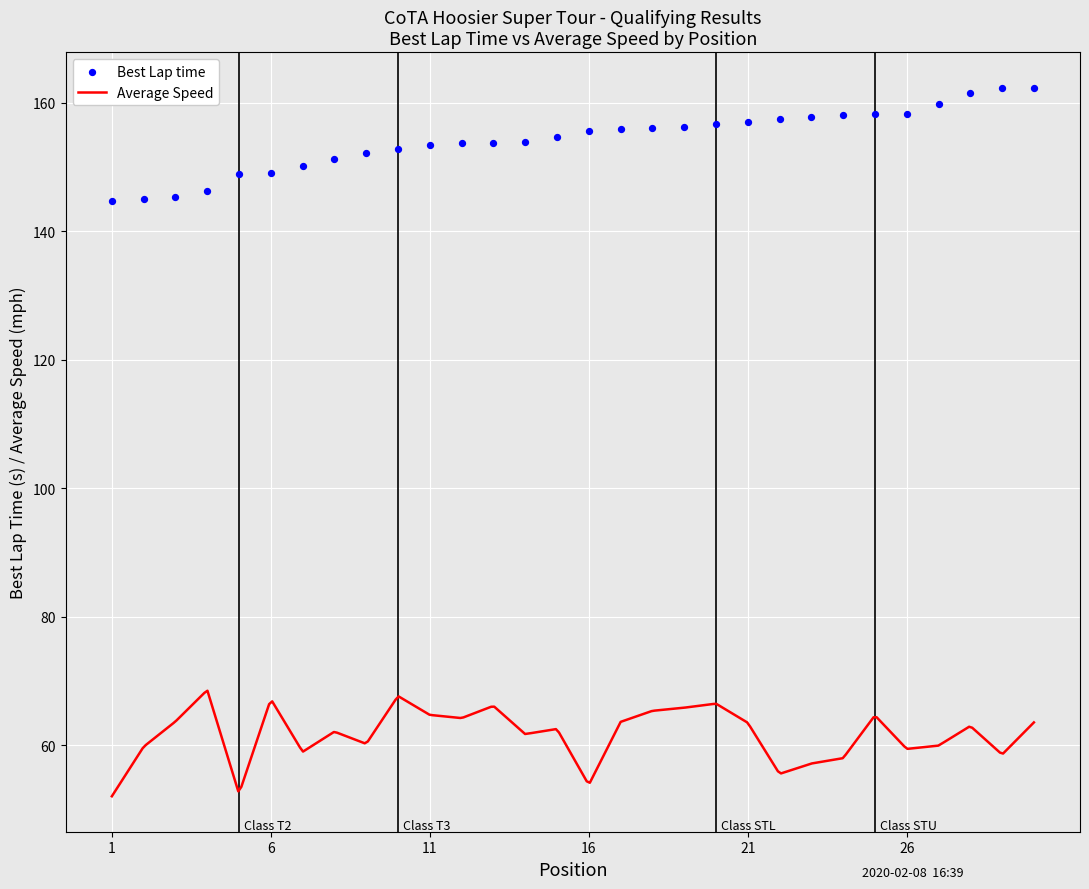

What is the change in value from 5 to 14?

+4.9